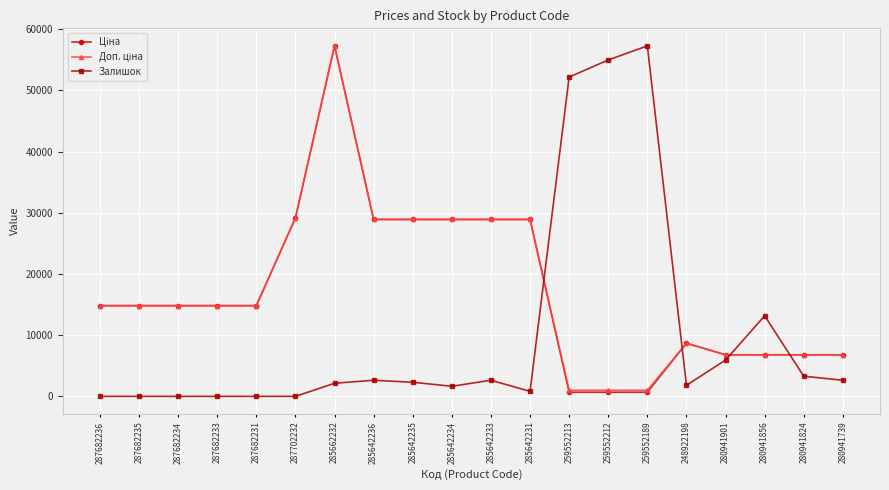

What is the label of the 19th point from the left?

280941824